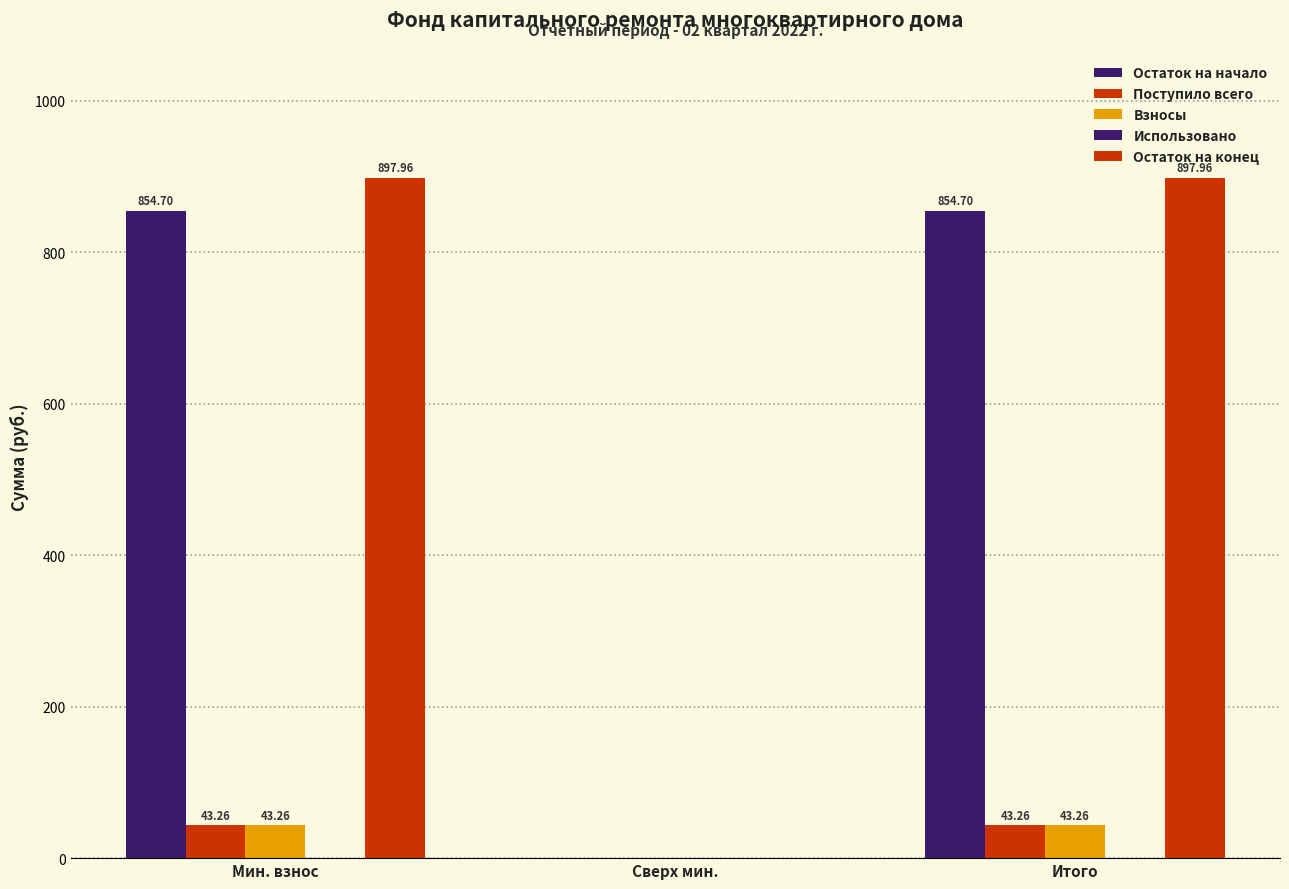

Which series changed the most between Мин. взнос and Сверх мин.?

Остаток на конец